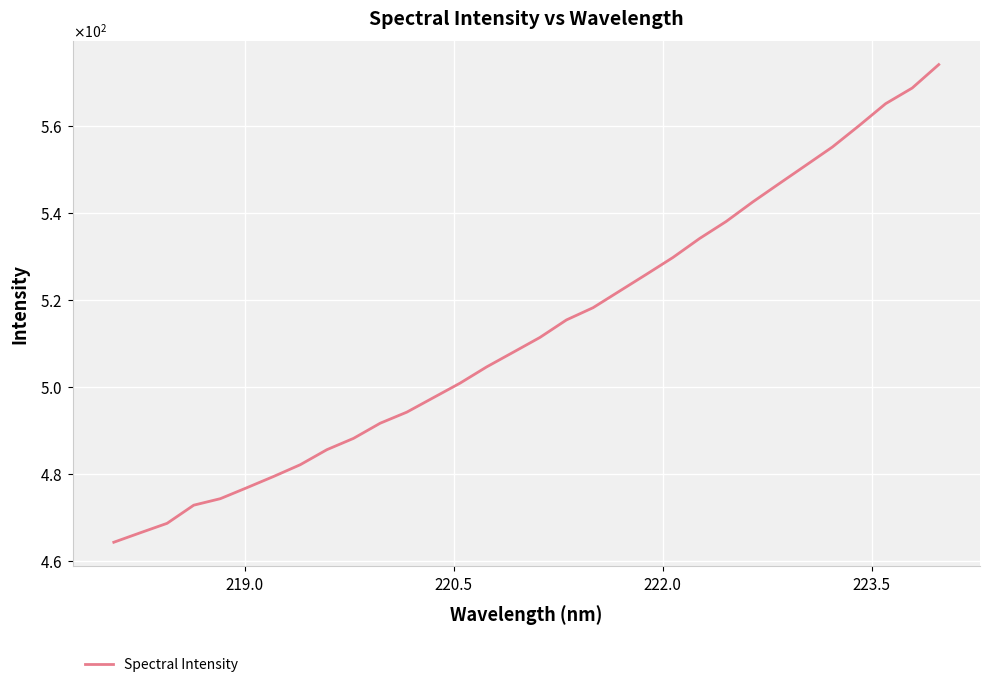

Does the chart display data point markers on the line(s)?

No